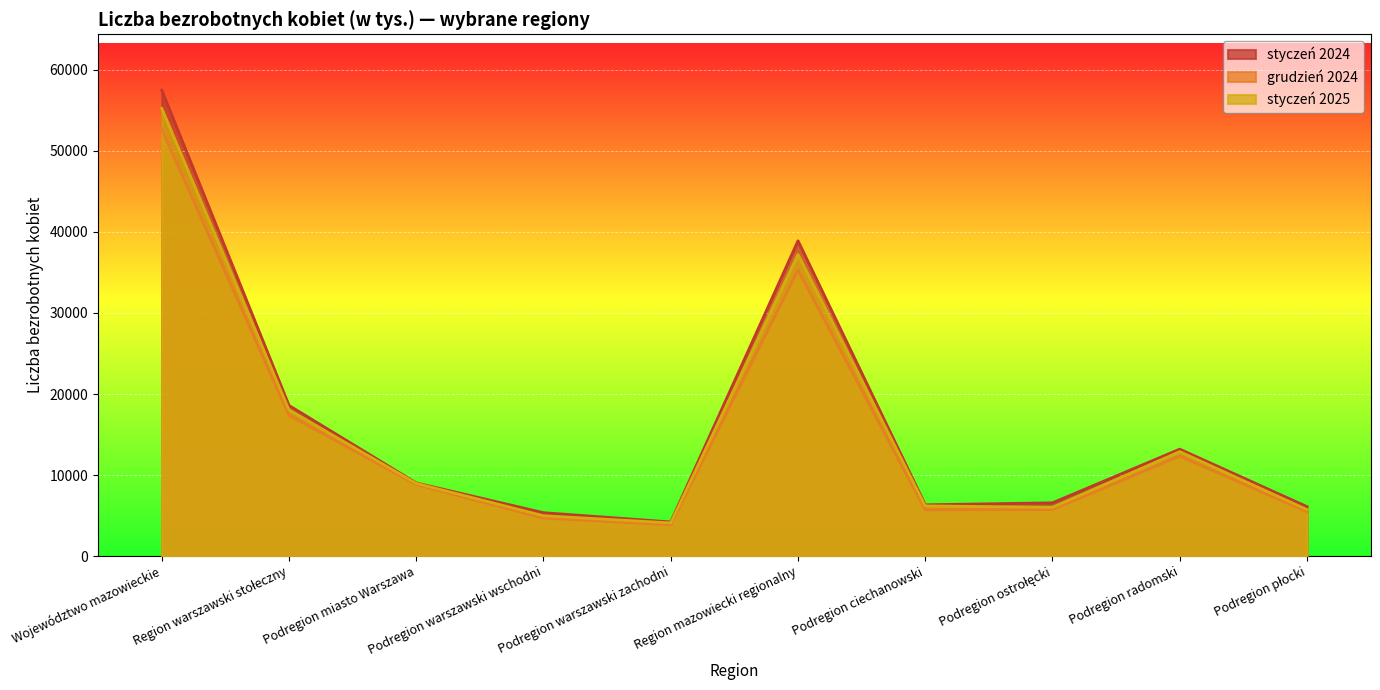

The value of styczeń 2024 at Podregion warszawski zachodni is 4212. True or false?

True